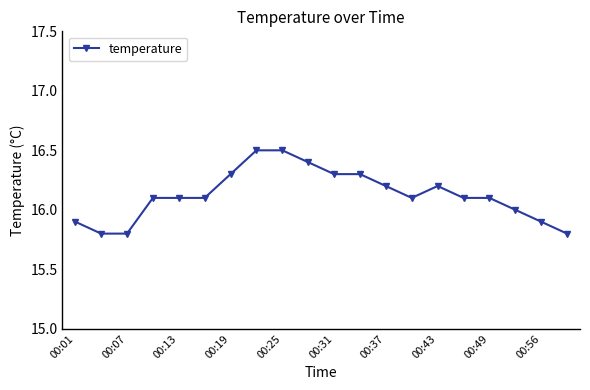

What is the maximum value shown in the chart?

16.5